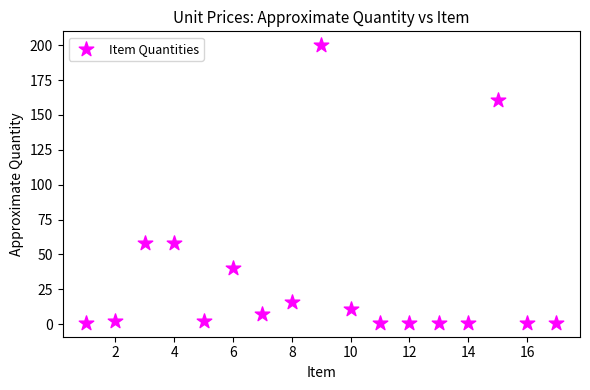

What is the range of X values (max minus min)?

16.0